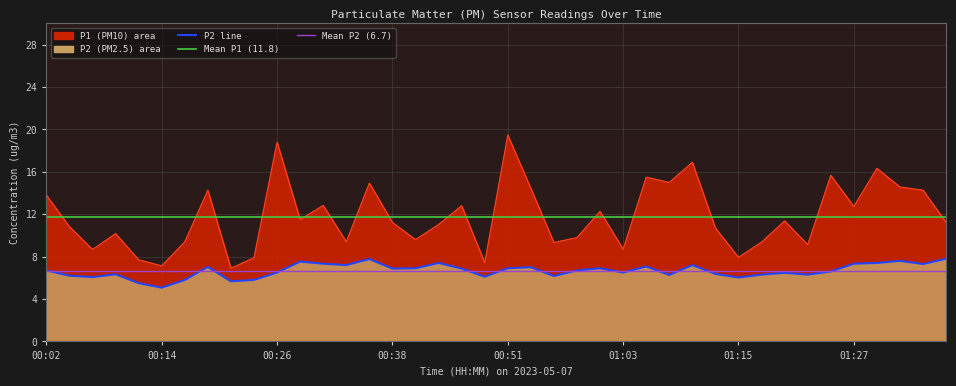

List the labels in order of P1 value, largest first.

00:51, 00:26, 01:10, 01:30, 01:25, 01:05, 01:08, 00:36, 01:35, 00:53, 00:19, 01:37, 00:02, 00:31, 00:46, 01:27, 01:00, 00:29, 01:20, 00:38, 01:40, 00:43, 00:04, 01:13, 00:09, 00:58, 00:41, 00:16, 00:33, 01:18, 00:55, 01:22, 01:03, 00:07, 01:15, 00:24, 00:11, 00:48, 00:14, 00:21